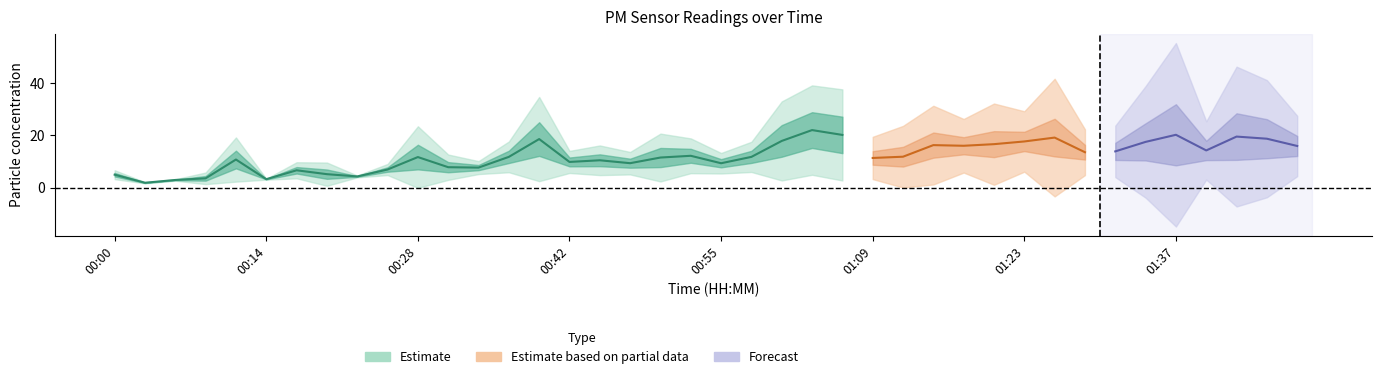

How many interior local peaks does the P1 series have?

12